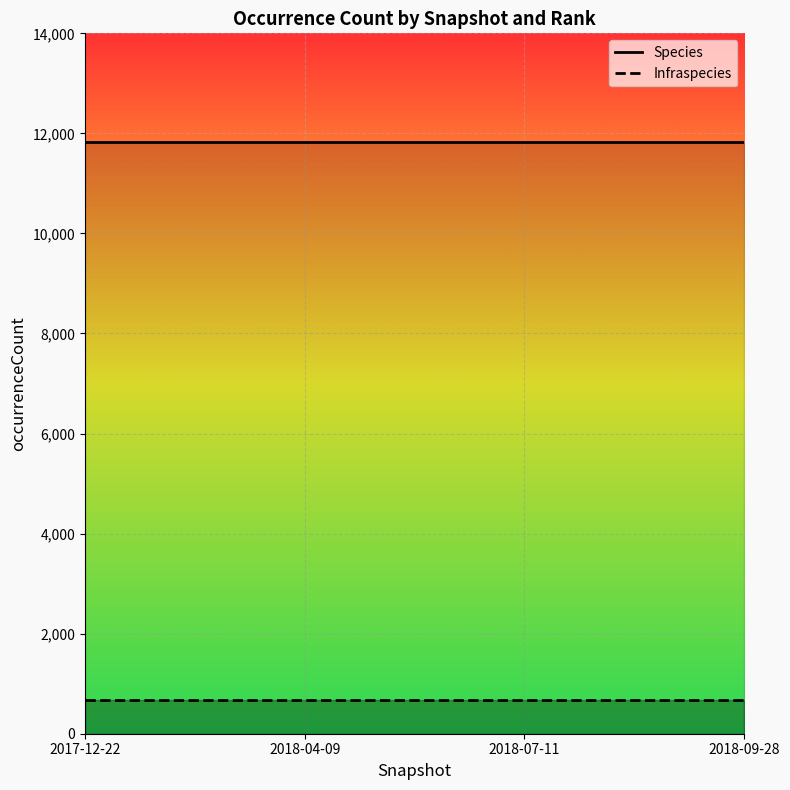

Is the value of Infraspecies at 2018-04-09 greater than the value of Species at 2018-04-09?

No